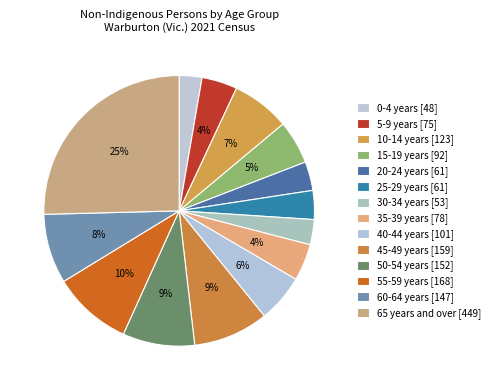

How many slices are in this pie chart?

14